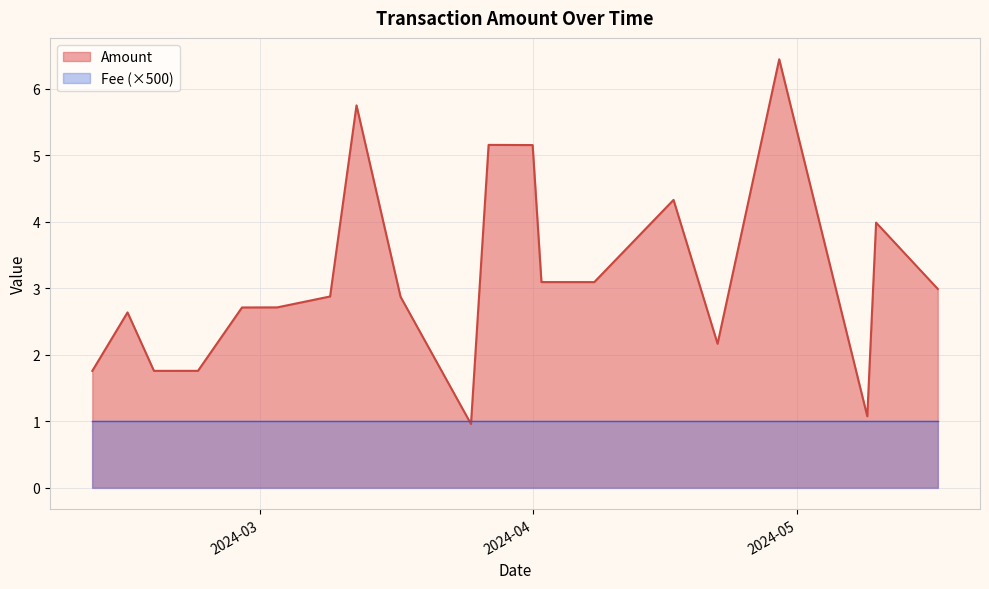

Count the number of categories in the chart.

20